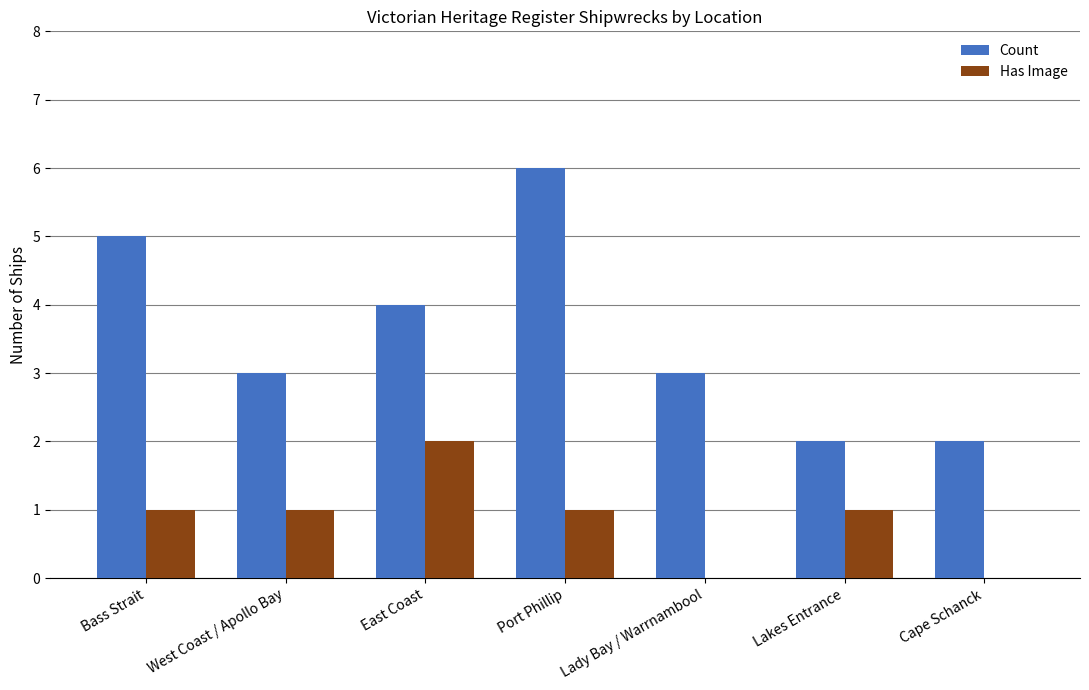

Where is Count nearest to the value 4?

East Coast